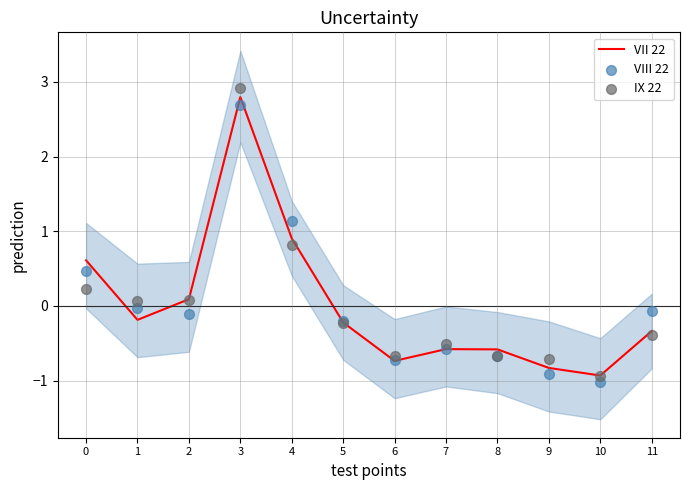

At how many categories does at least one series exceed 2?

1